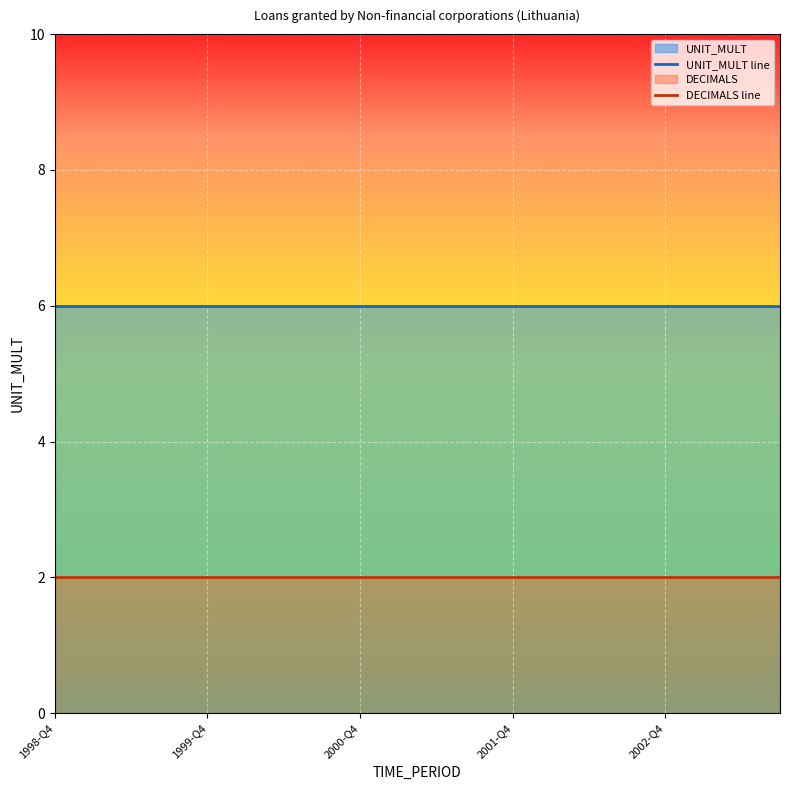

Rank the series by their average value, from highest to lowest.

UNIT_MULT line, DECIMALS line